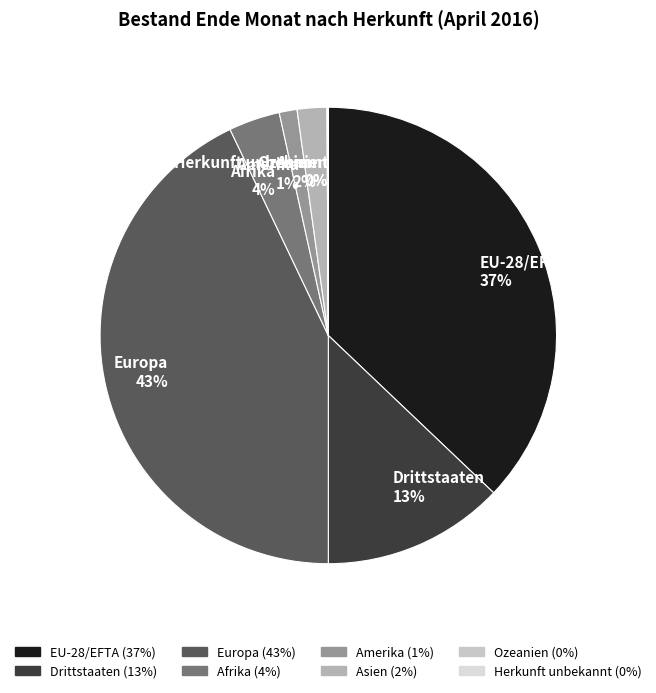

To the nearest percent, what percentage of the pie is Afrika?

4%